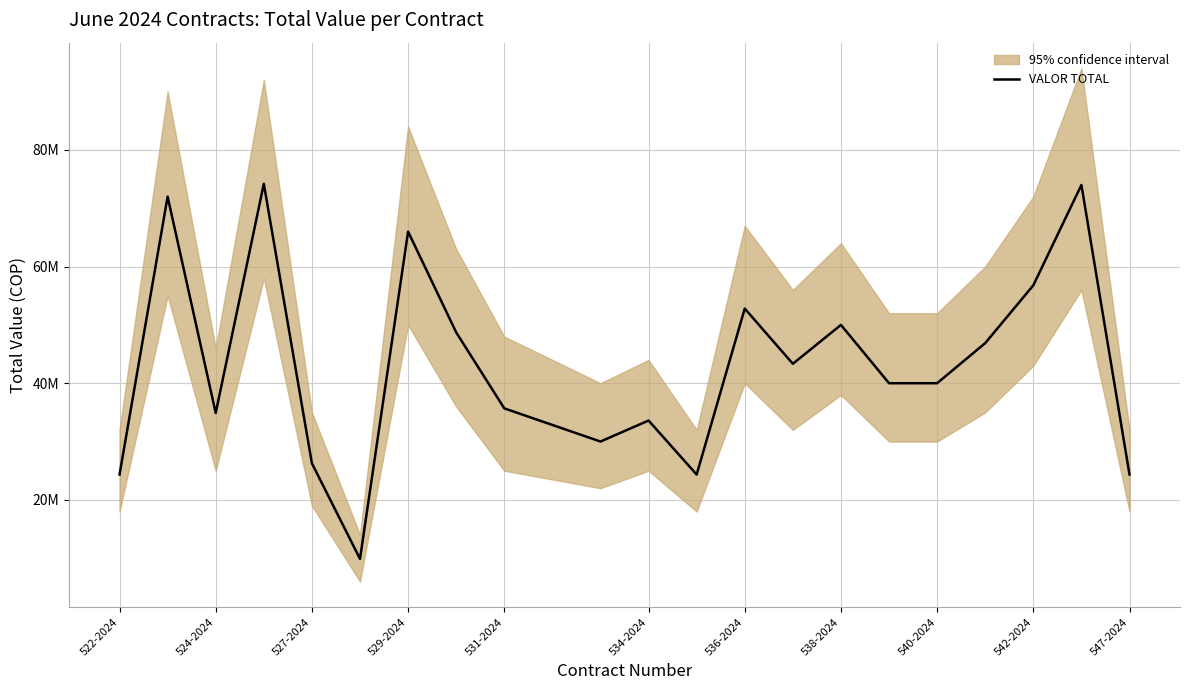

How many values are below 40000000?

9